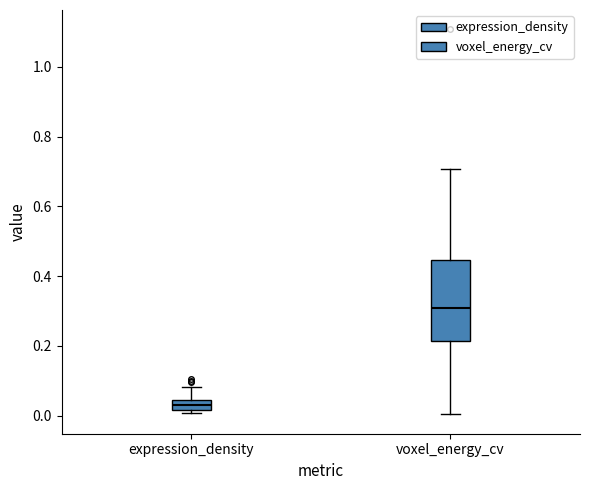

Which box's median line is the lowest?

expression_density